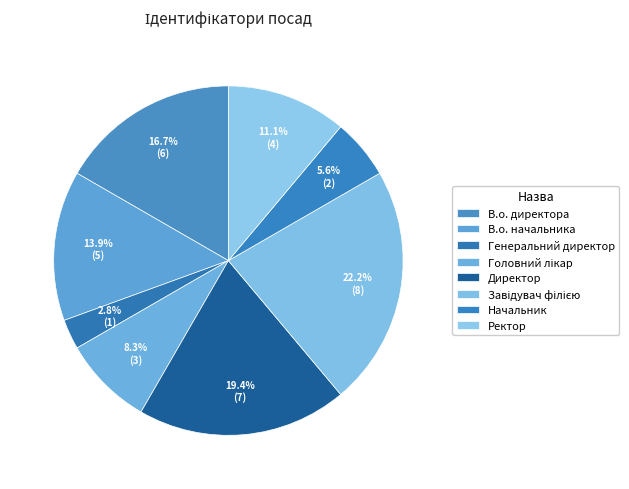

Which slice is the smallest?

Генеральний директор